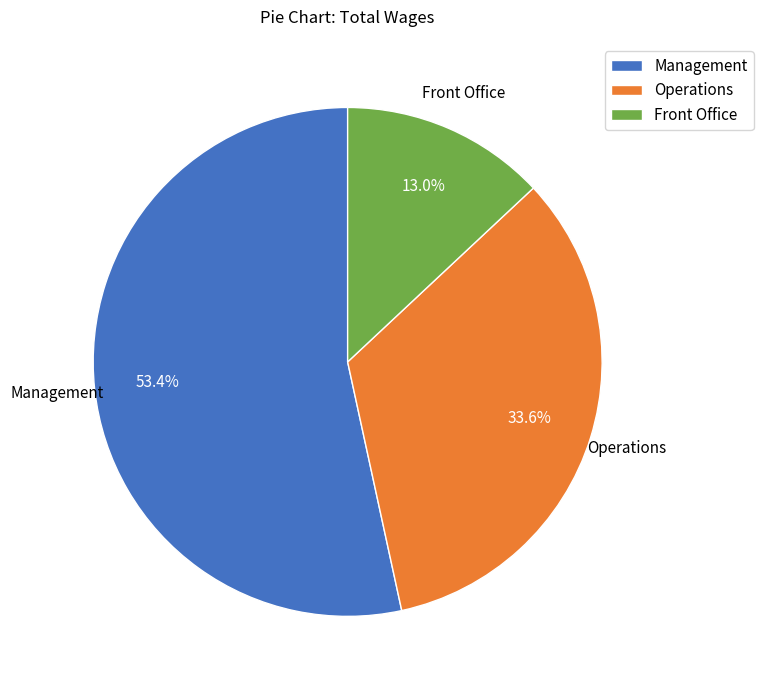

Is it true that Management is 60% of the pie?

False